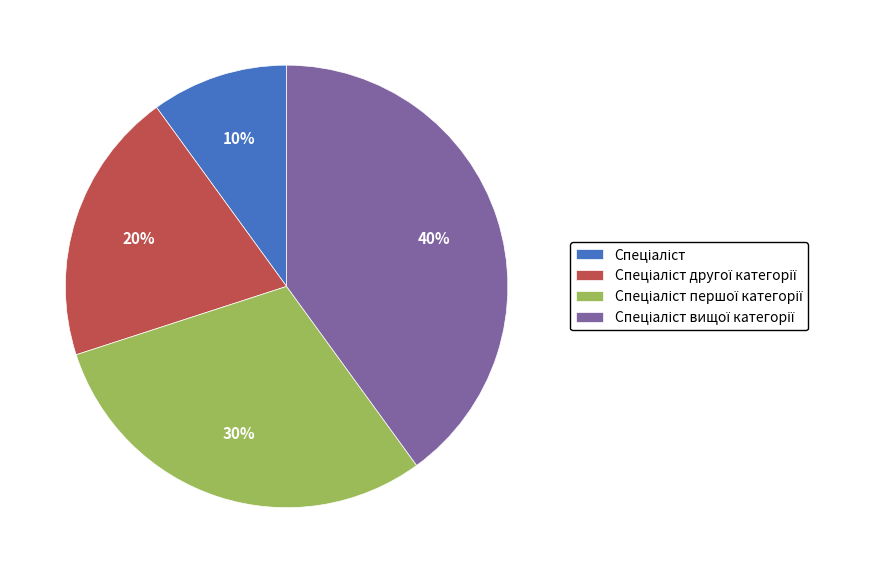

Does any single category account for the majority?

No